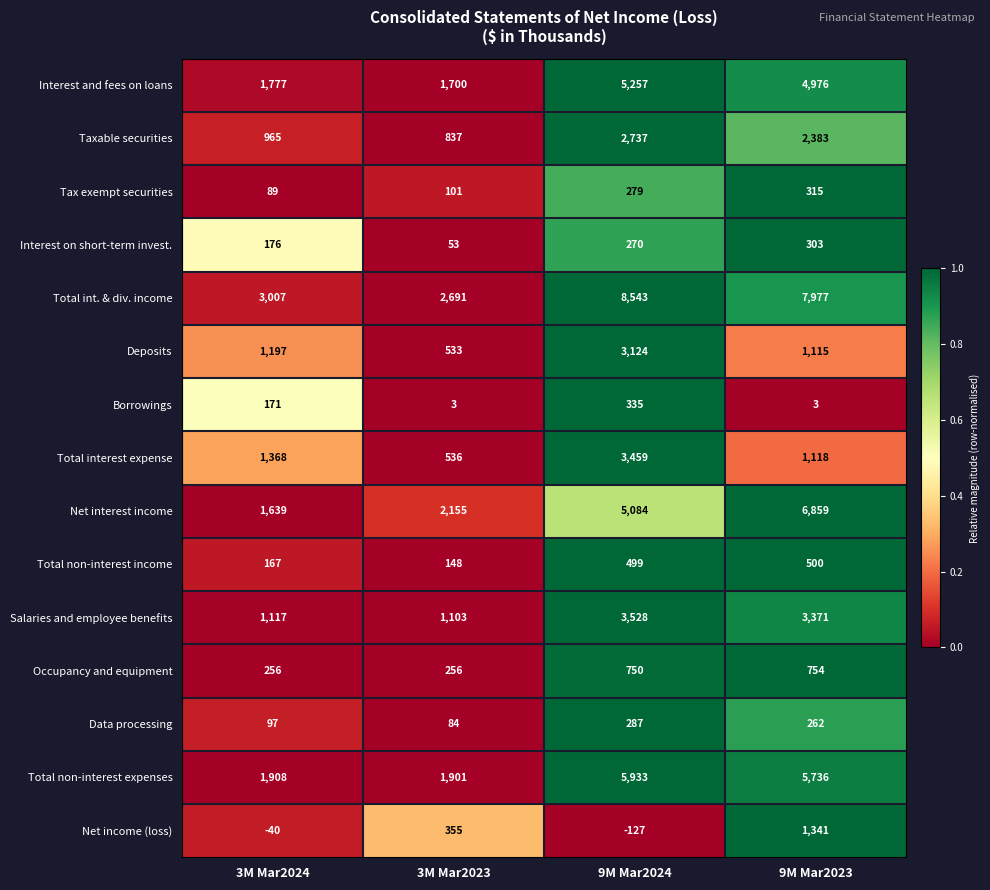

Which category has the lowest value across all series?

9M Mar2024